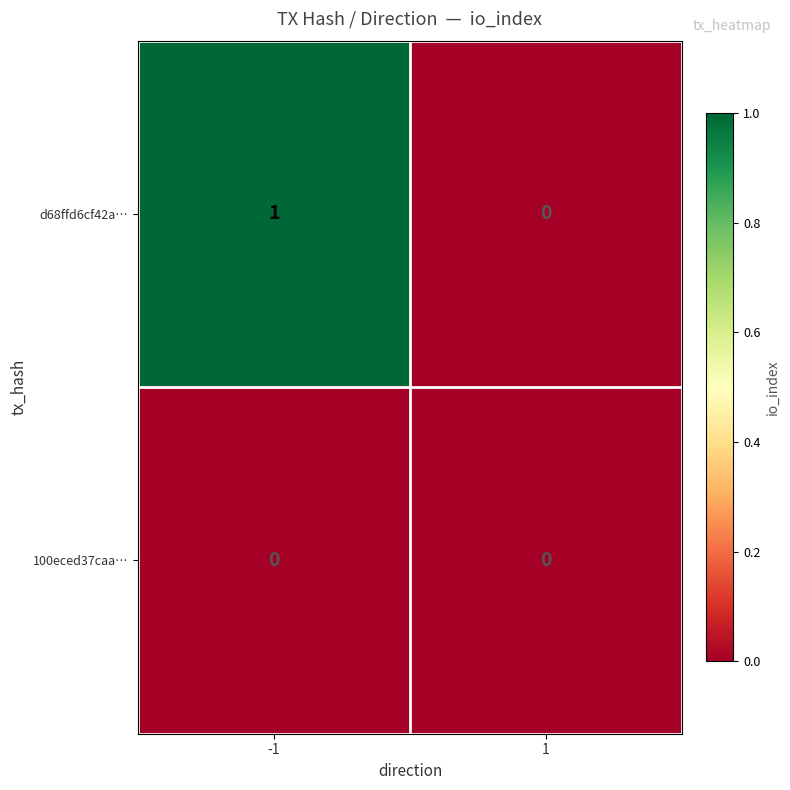

Reading left to right, what are all the values shown in this chart?

d68ffd6cf42a…: -1=1	1=0
100eced37caa…: -1=0	1=0